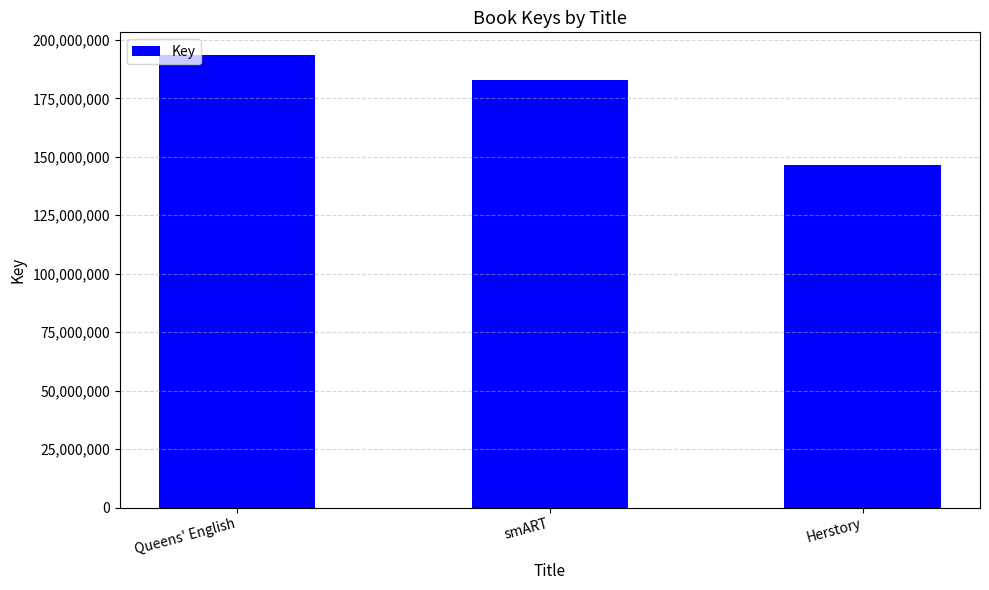

What is the difference between the maximum and second lowest values?

10917571